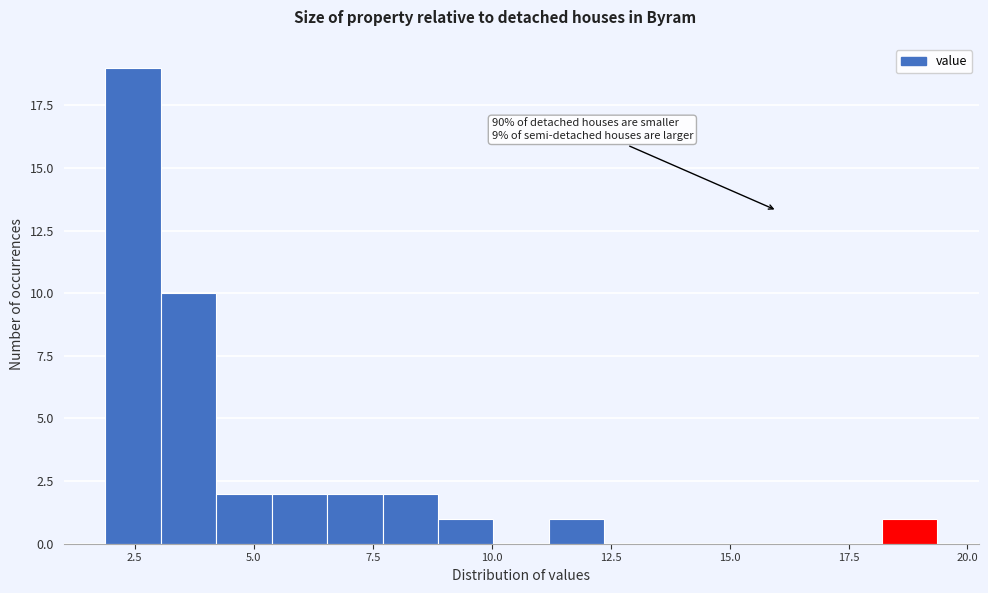

Around what value on the x-axis is the tallest bar? Give the approximate position of its centre, as read against the axis.

2.5